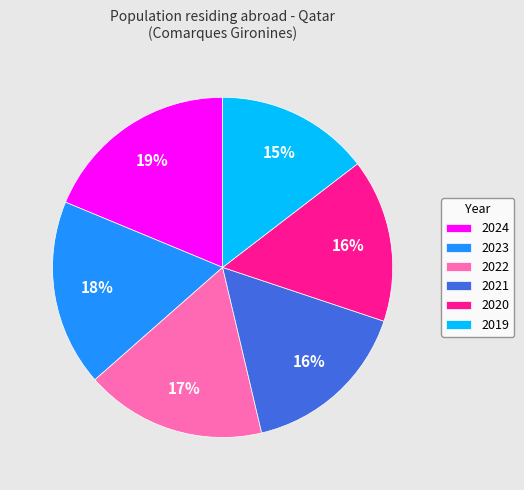

What percentage is the 2022 slice, to the nearest percent?

17%